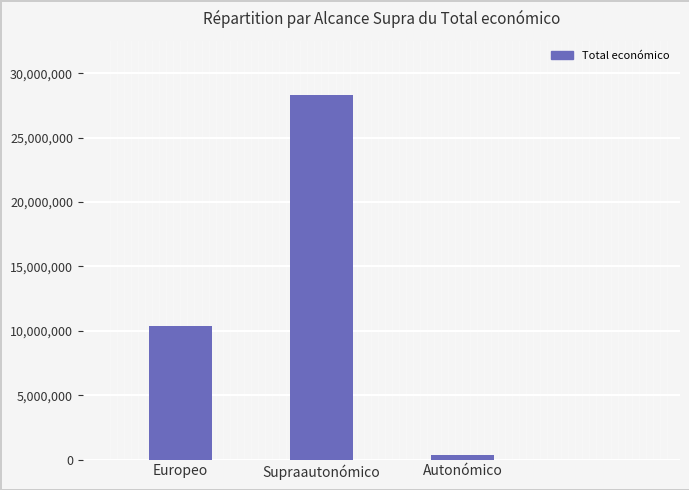

True or false: the data shows 14372453 at Europeo.

False